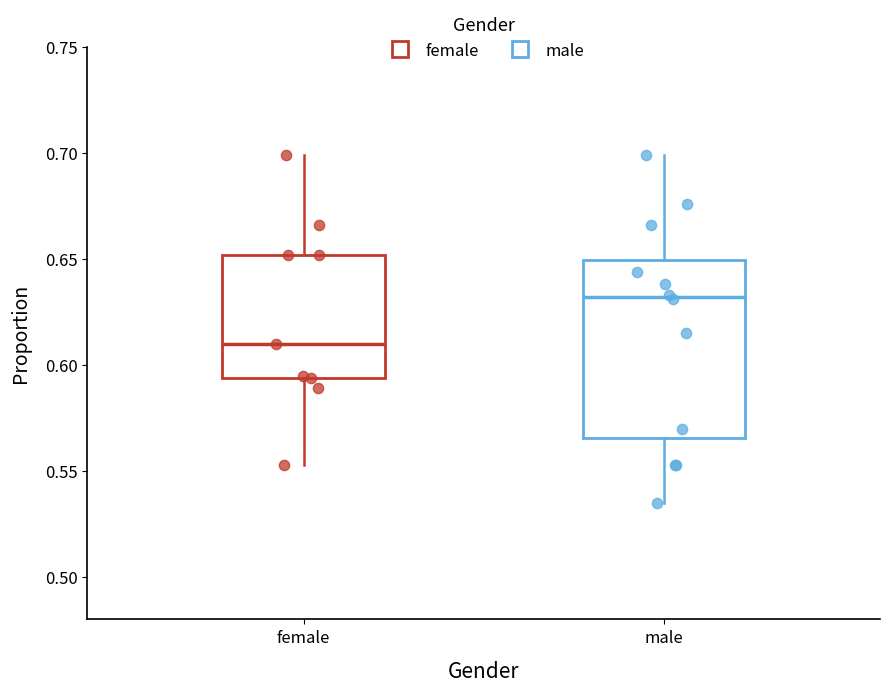

Which box's median line is the lowest?

female